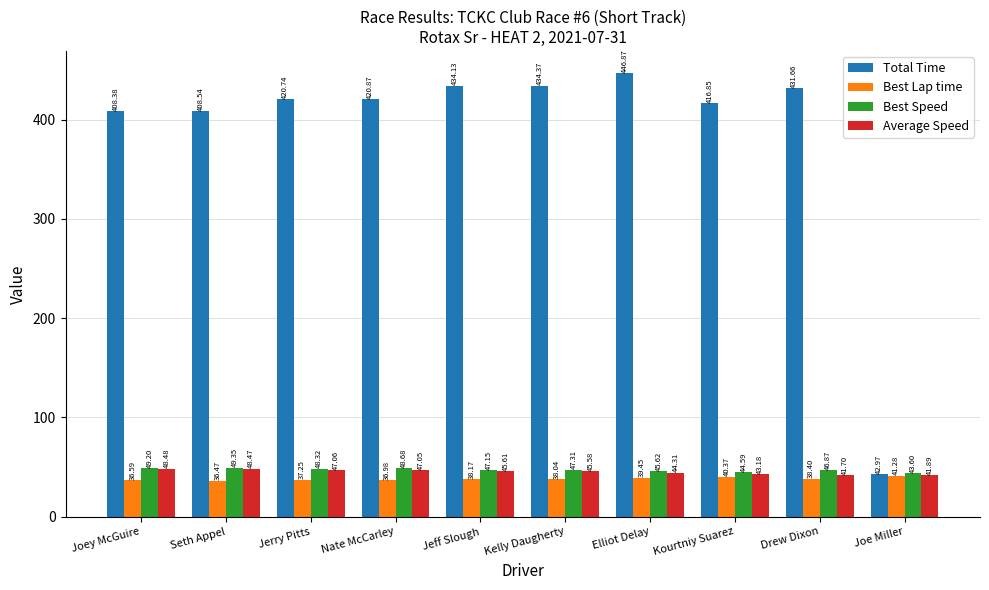

At which category does the chart reach its peak across all series?

Elliot Delay